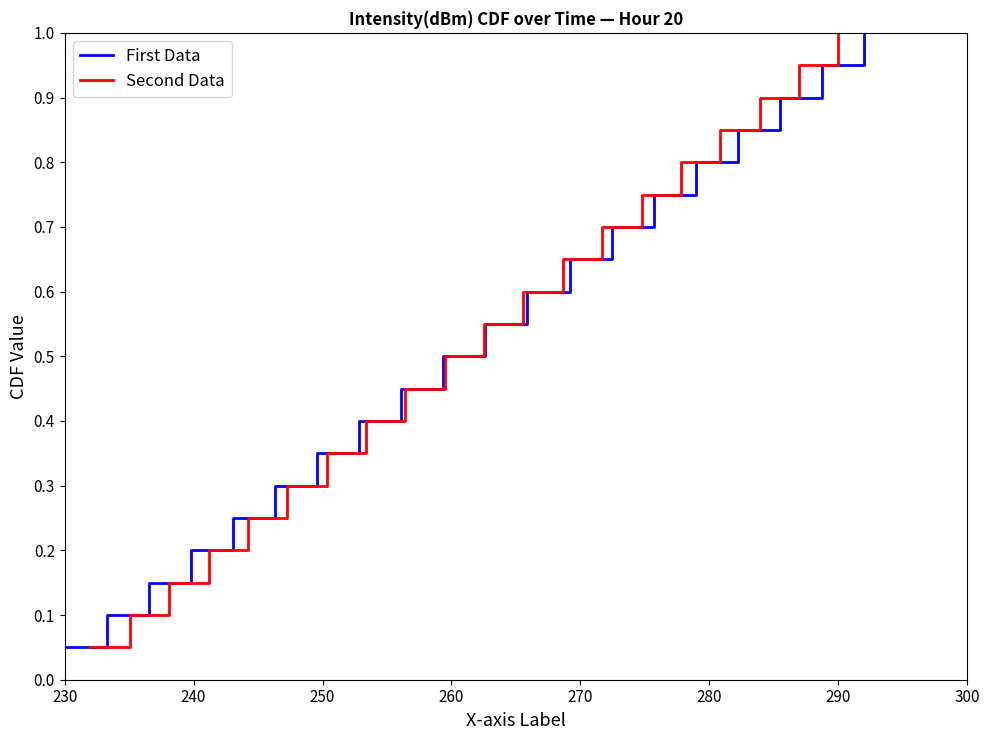

What is the difference between the second highest and minimum values in the Second Data series?

0.9